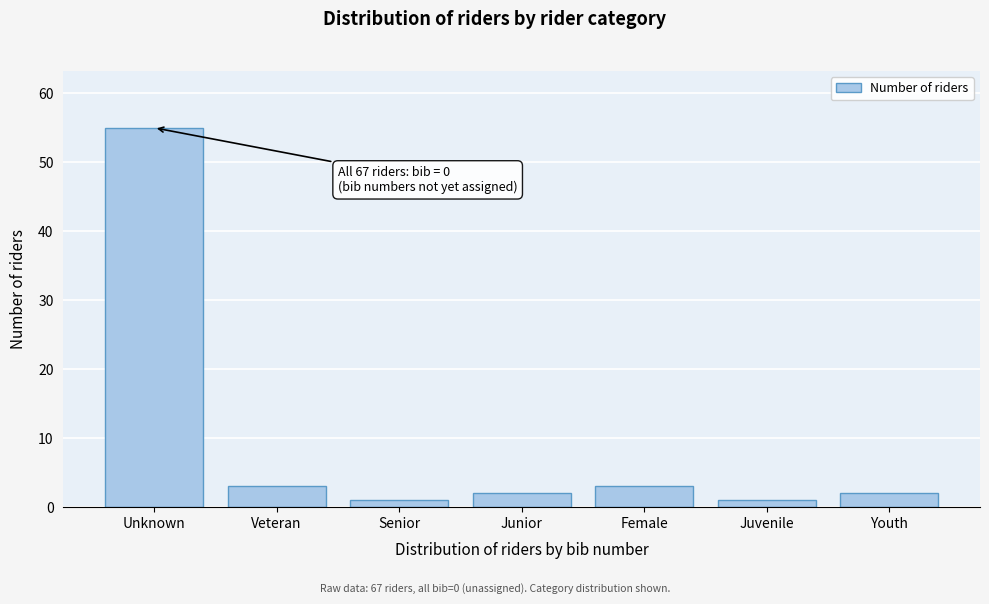

Reading right to left, transcribe all the data shown in this chart.

Youth=2	Juvenile=1	Female=3	Junior=2	Senior=1	Veteran=3	Unknown=55